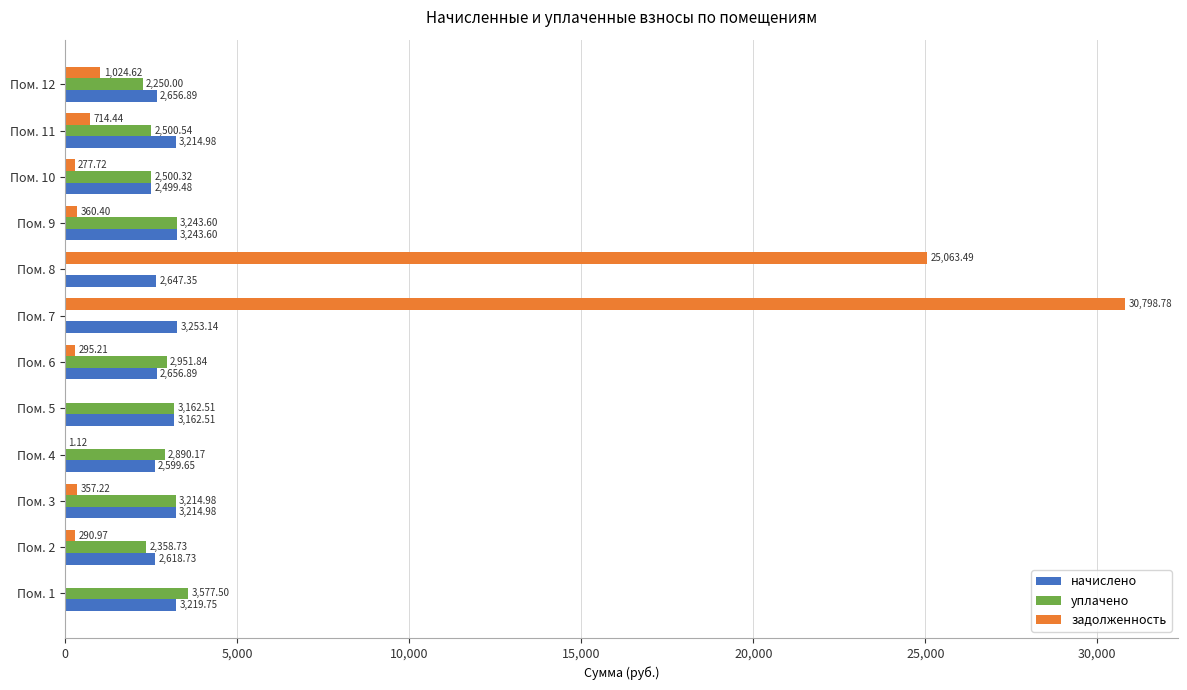

At which category is the sum across all series the highest?

Пом. 7